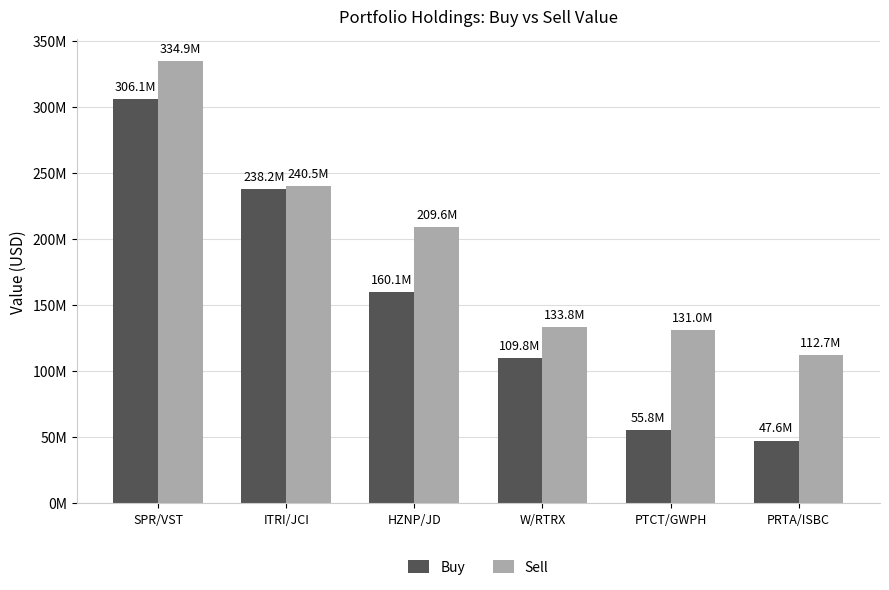

What is the sum of all Sell values?

1162477000